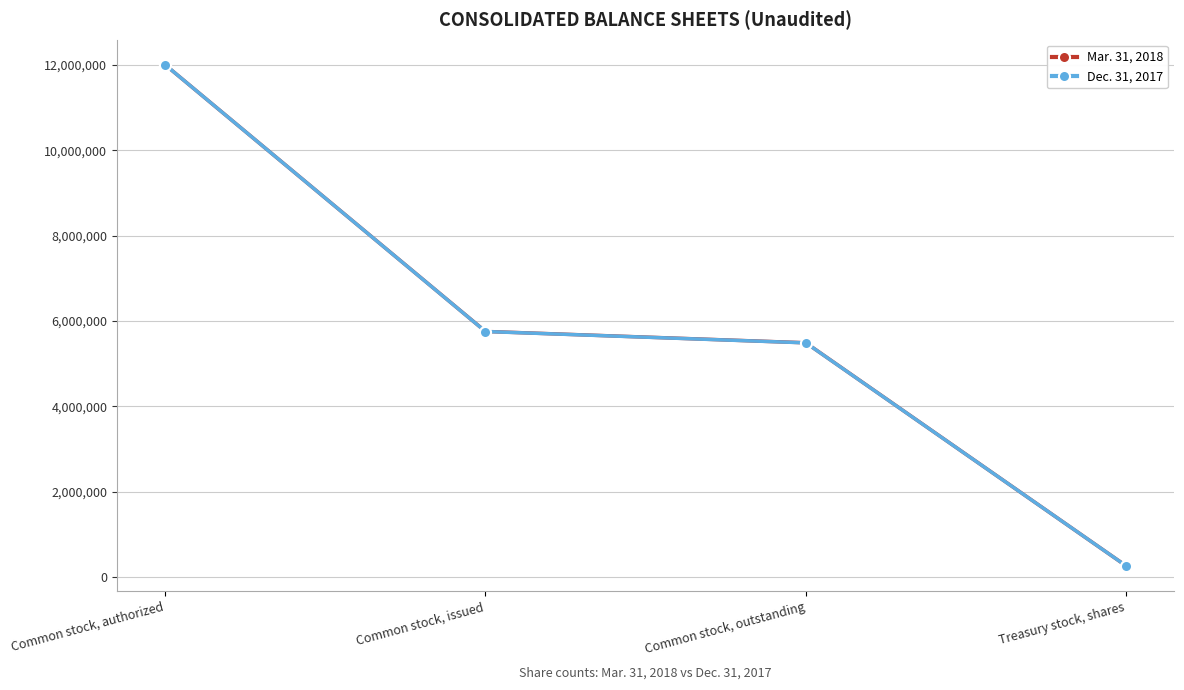

Reading left to right, what are all the values shown in this chart?

Mar. 31, 2018: Common stock, authorized=12000000	Common stock, issued=5755503	Common stock, outstanding=5489967	Treasury stock, shares=265536
Dec. 31, 2017: Common stock, authorized=12000000	Common stock, issued=5753743	Common stock, outstanding=5488207	Treasury stock, shares=265536